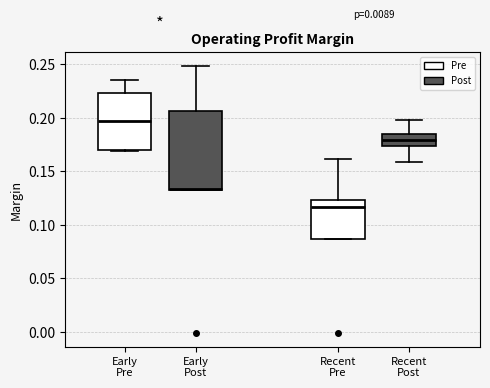

Which box's median line is the highest?

Early Pre